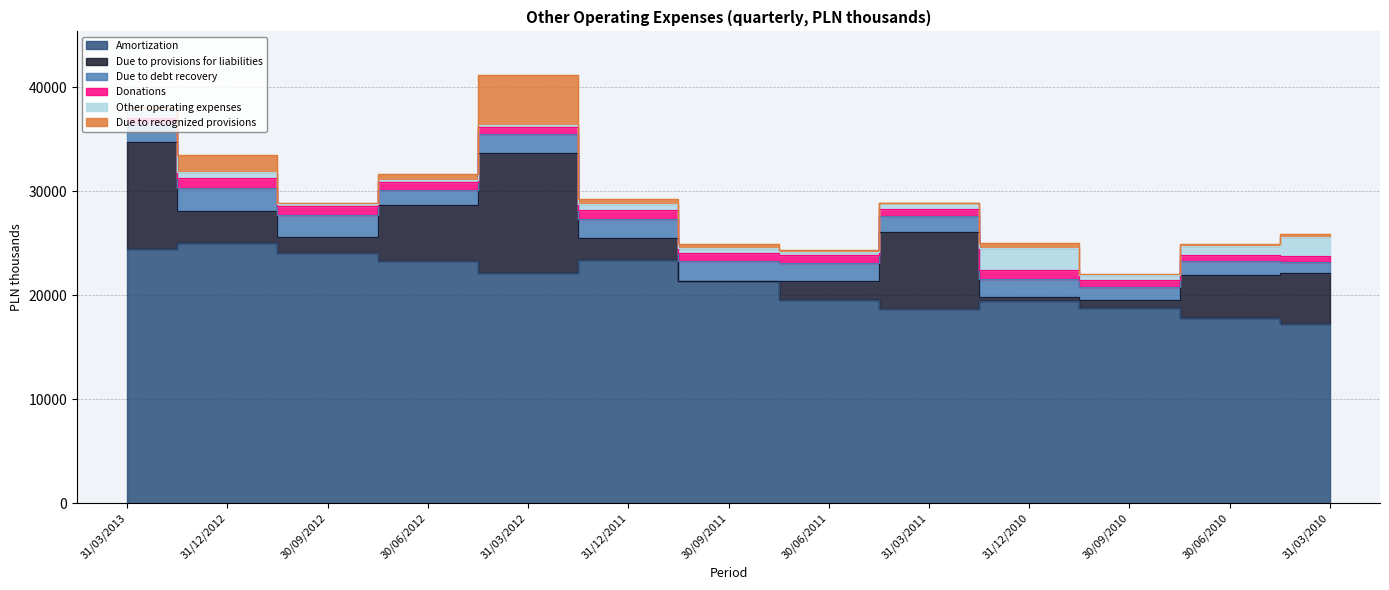

Reading left to right, transcribe all the data shown in this chart.

Amortization: 24475	25016	24077	23296	22129	23437	21357	19558	18648	19432	18797	17802	17204
Due to provisions for liabilities: 10271	3066	1522	5374	11554	2063	-182	1782	7463	418	729	4126	4960
Due to debt recovery: 1691	2239	2127	1475	1852	1875	1907	1751	1527	1737	1295	1322	1061
Donations: 627	928	877	734	646	791	841	735	630	842	628	591	595
Other operating expenses: 826	636	192	216	213	586	461	364	571	2151	544	922	1799
Due to recognized provisions: 180	1569	107	565	4766	463	364	184	71	456	92	184	317